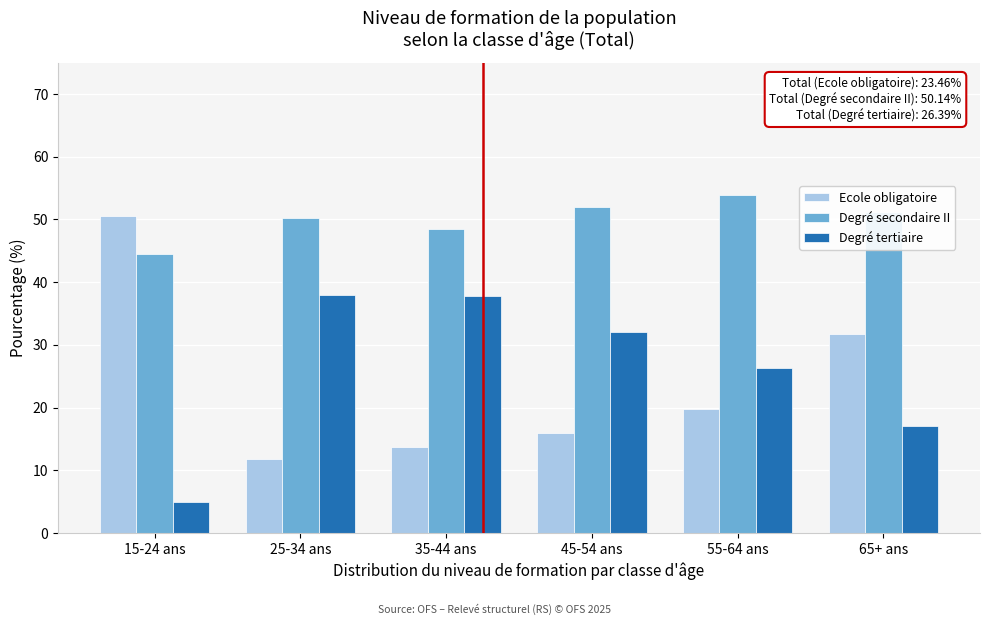

True or false: Degré tertiaire has a value of 26.2 at 35-44 ans.

False